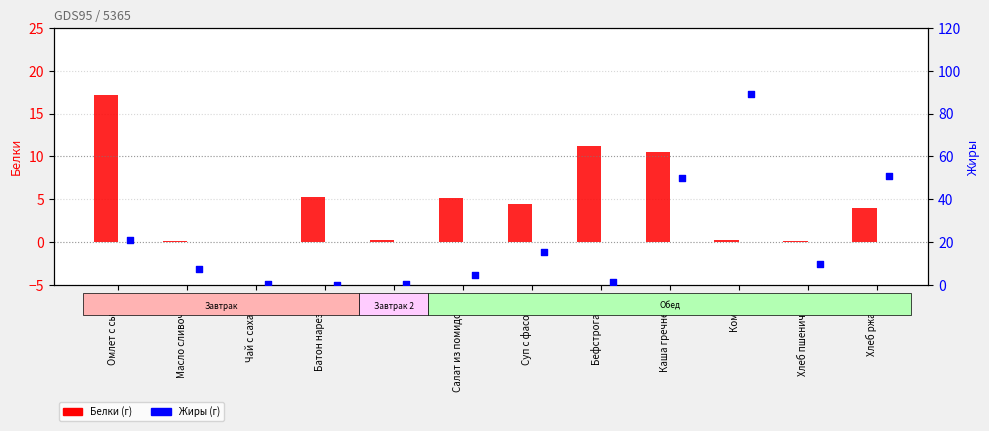

Which series contains the lowest Y value?

Белки (г)